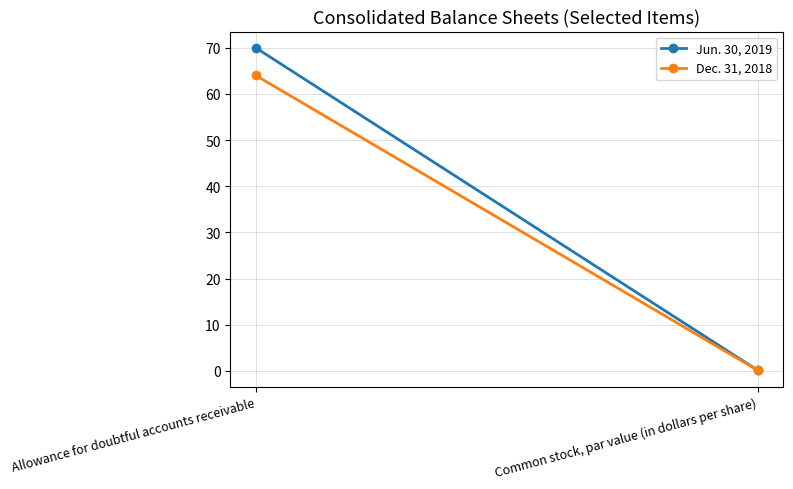

At which category is the sum across all series the highest?

Allowance for doubtful accounts receivable